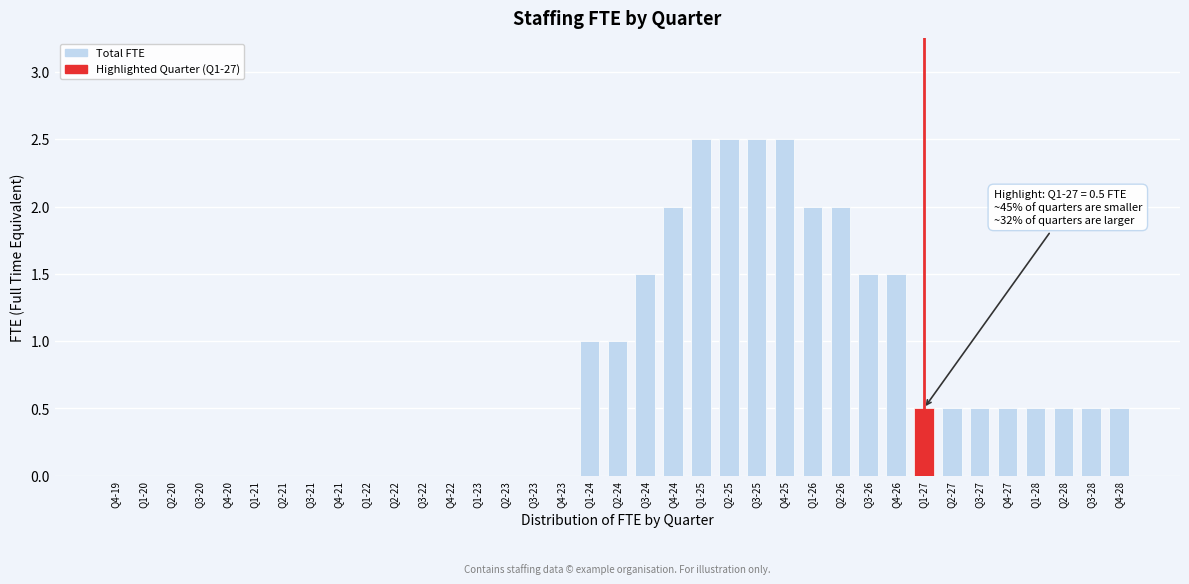

The chart shows a value of -1.4 at Q4-23. True or false?

False